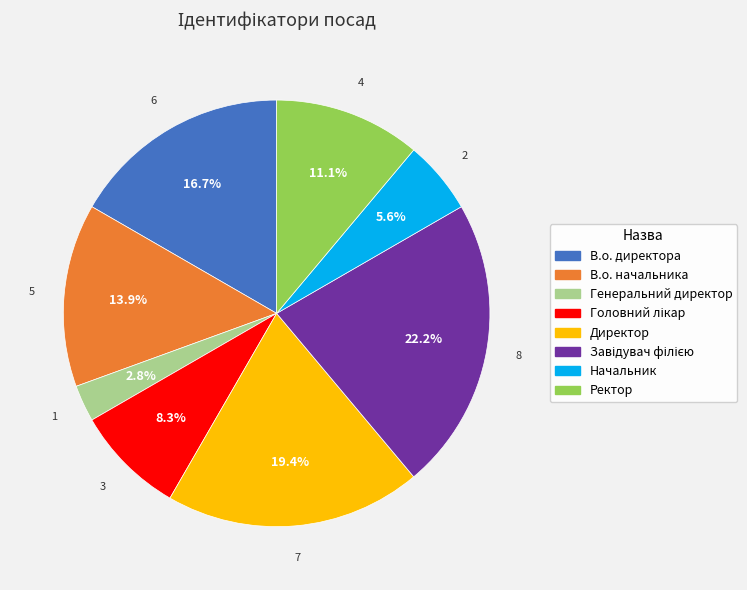

What percentage is the Генеральний директор slice, to the nearest percent?

3%